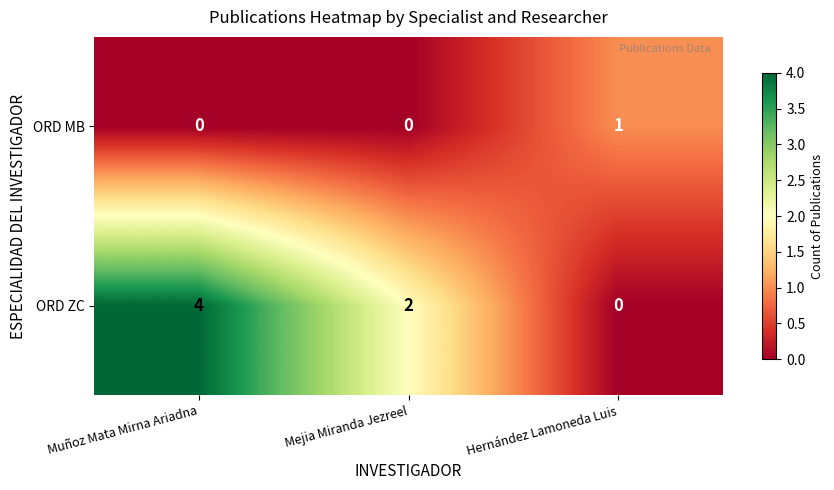

What is the maximum value shown in the chart?

4